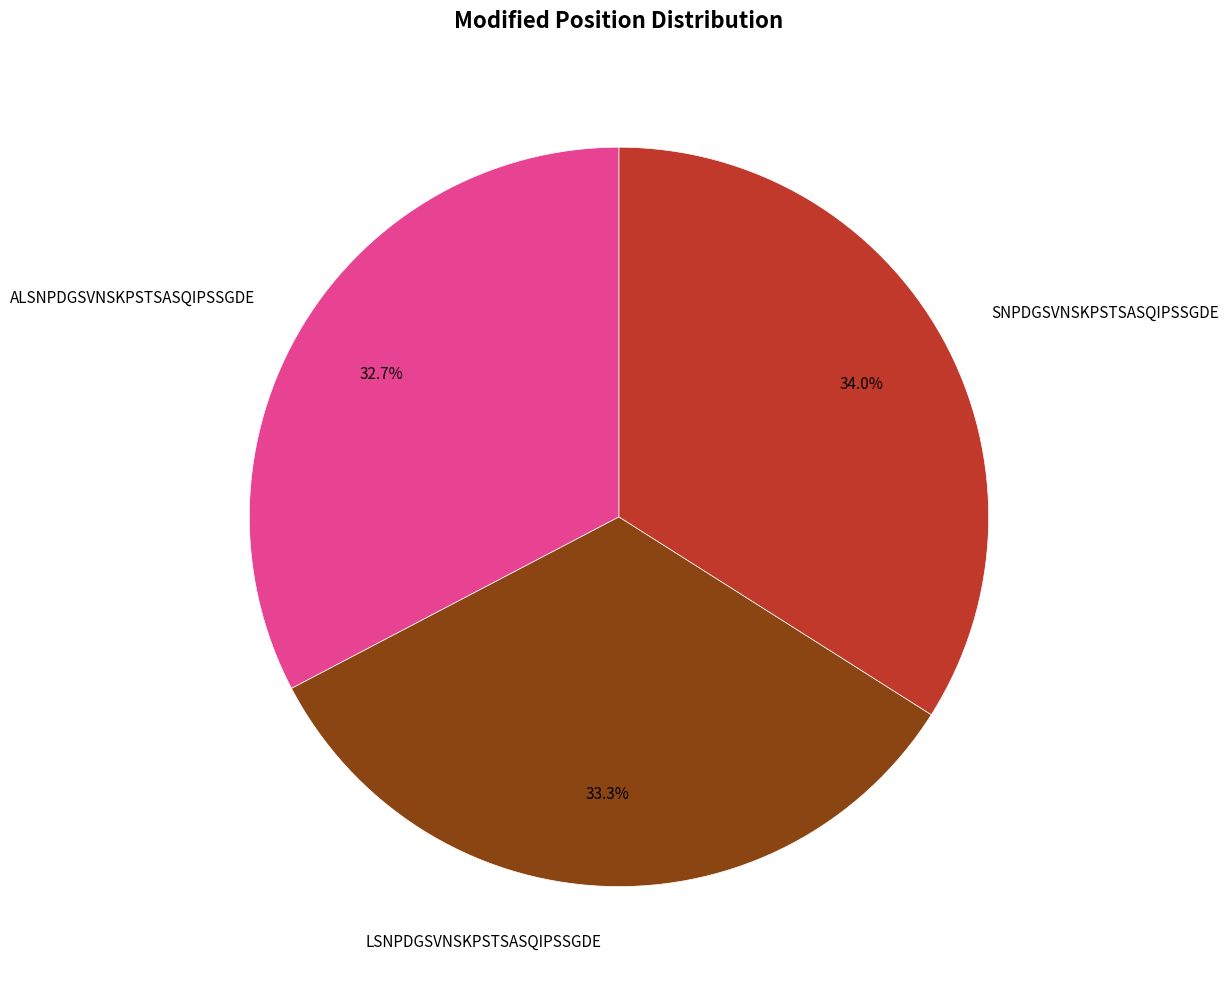

What percentage is the ALSNPDGSVNSKPSTSASQIPSSGDE slice, to the nearest percent?

33%